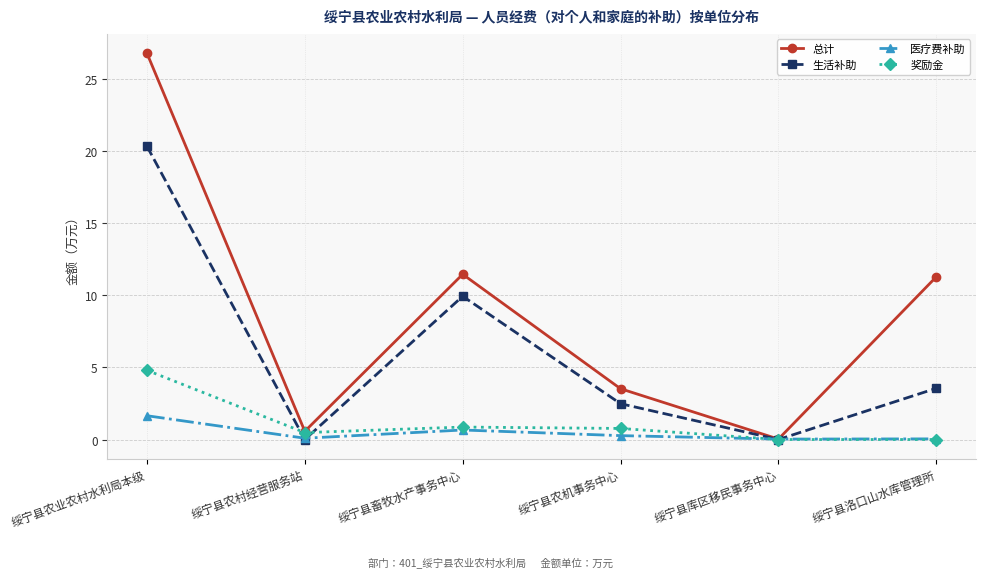

How many categories are shown in the chart?

6